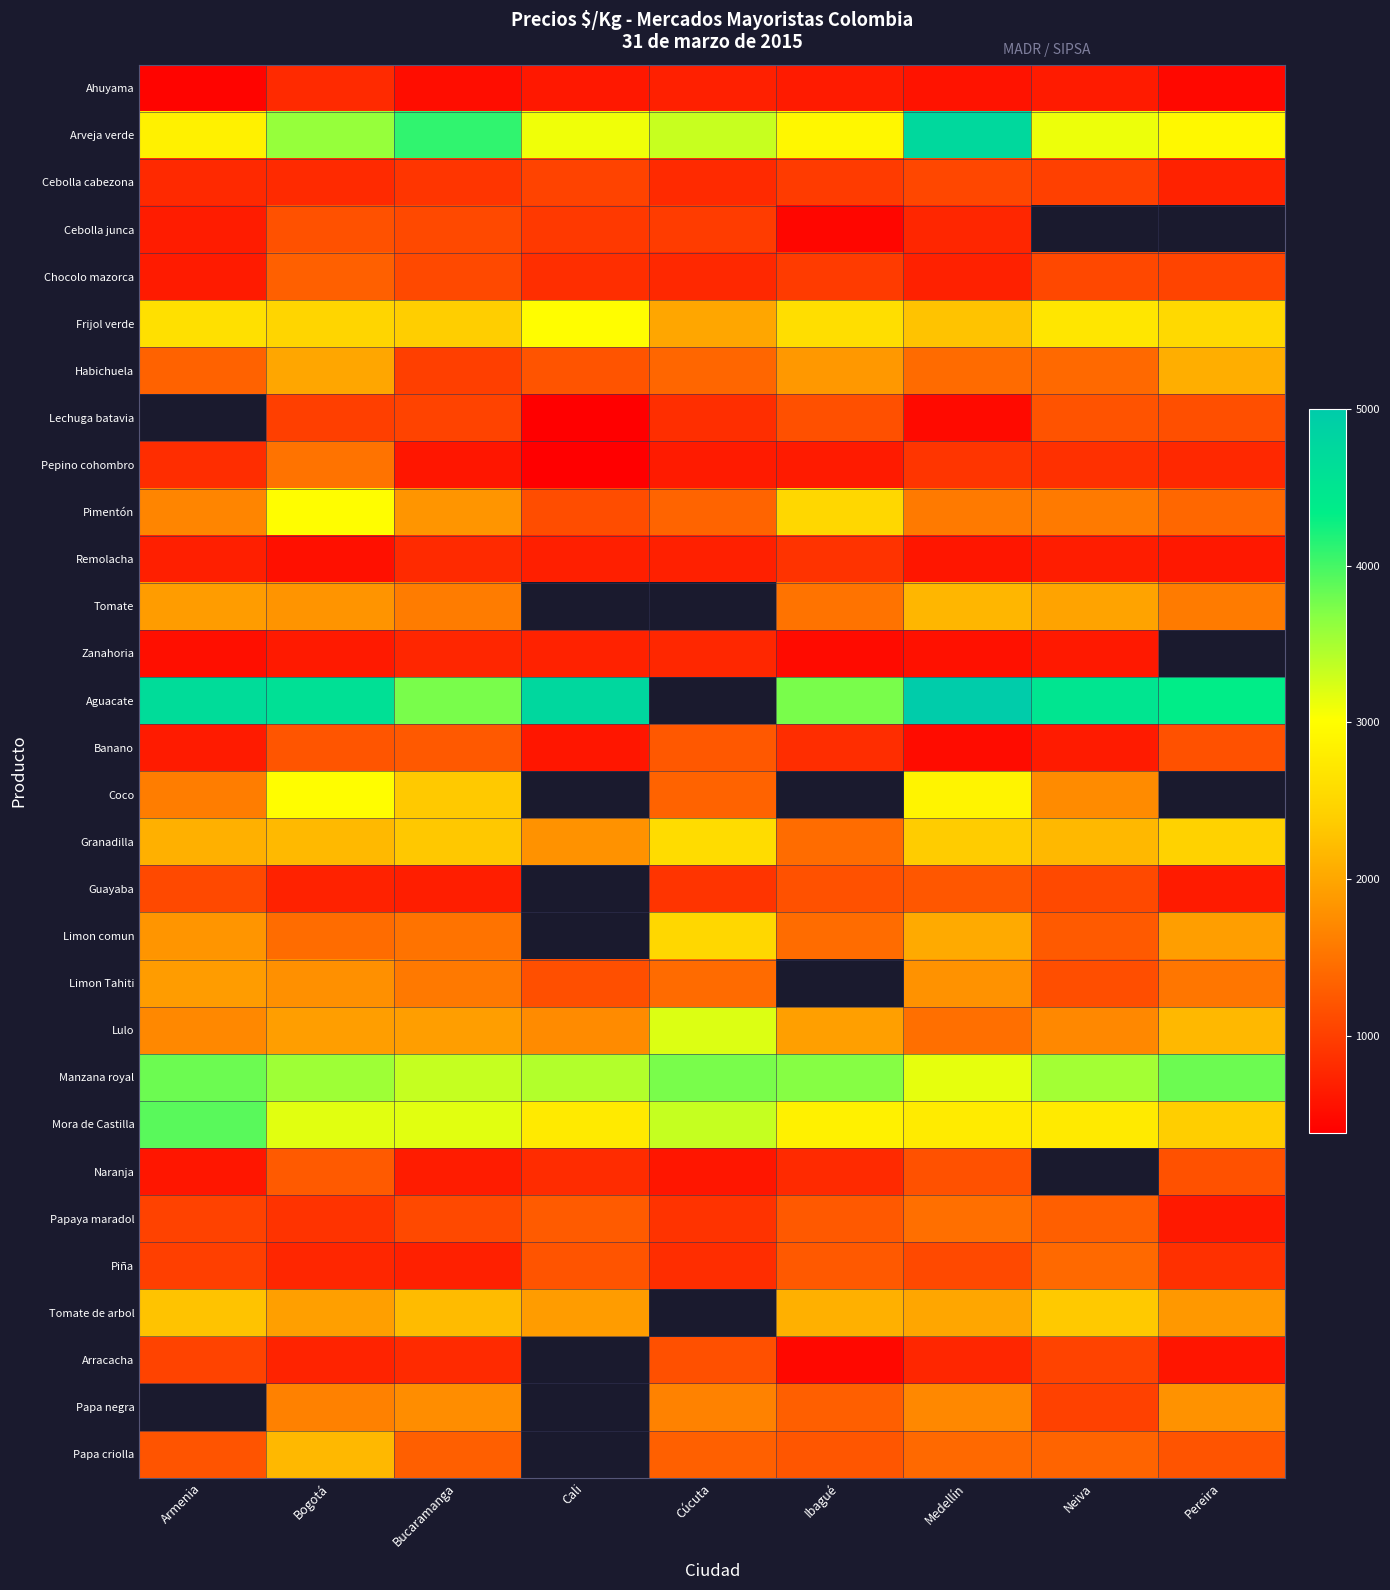

What is the spread (max minus min) of values at Pereira?

3888.0